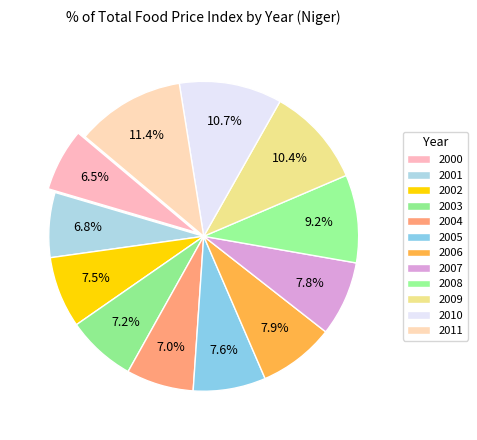

Count the number of slices in the pie.

12